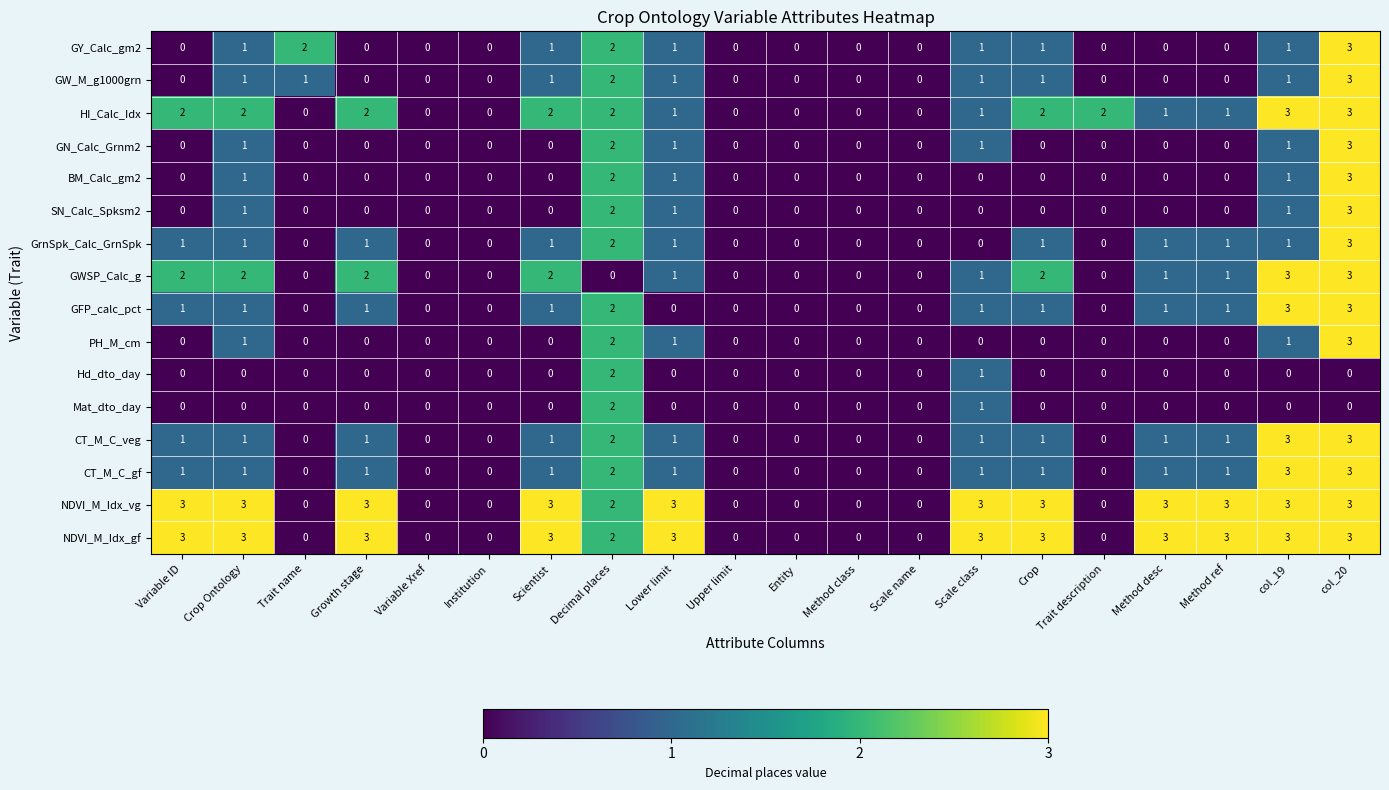

The GWSP_Calc_g series shows 2 at Crop Ontology. True or false?

True